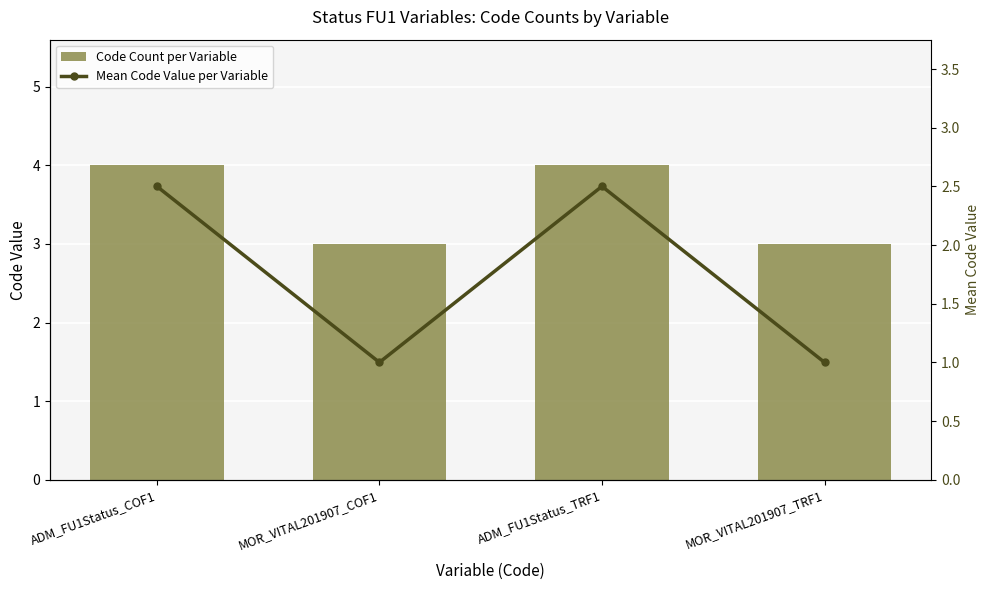

What is the smallest value displayed?

1.0